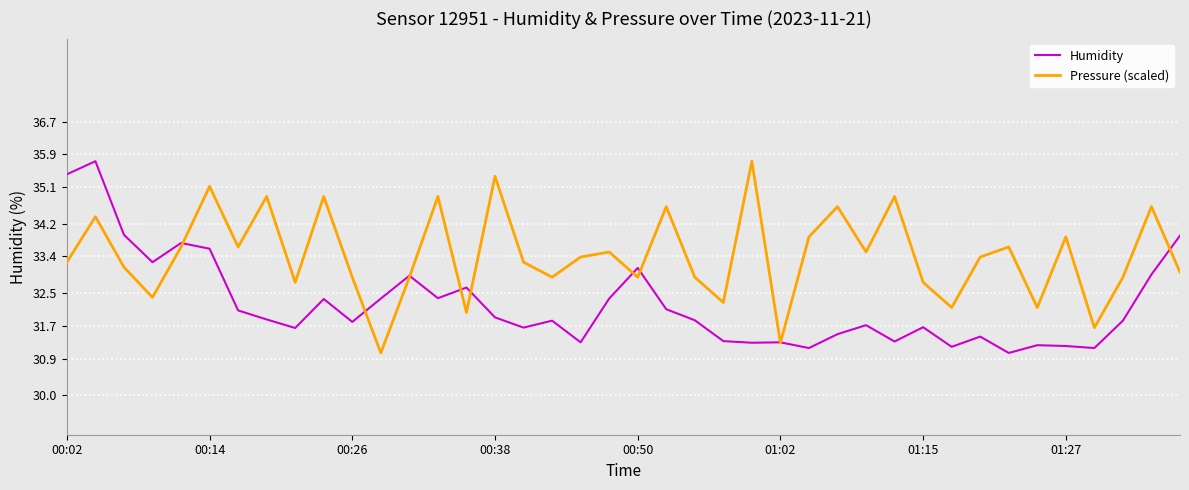

List the series in order of their overall mean, lowest first.

Humidity, Pressure (scaled)